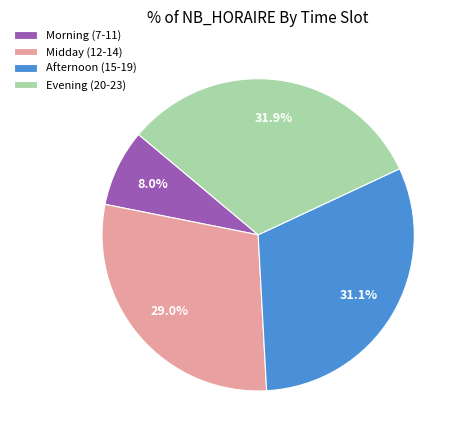

What is the total percentage of Midday (12-14) and Evening (20-23)?

60.9%